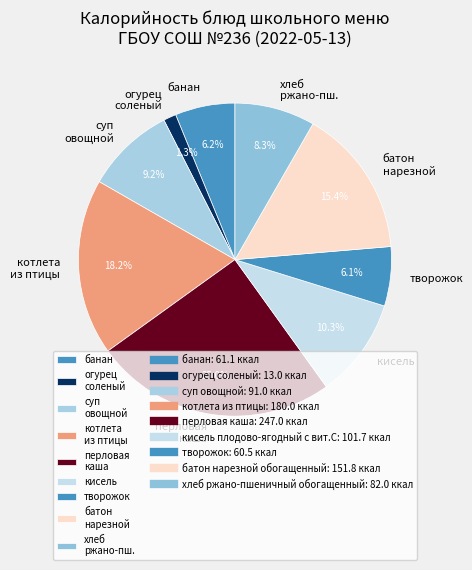

How many segments does this pie chart have?

9